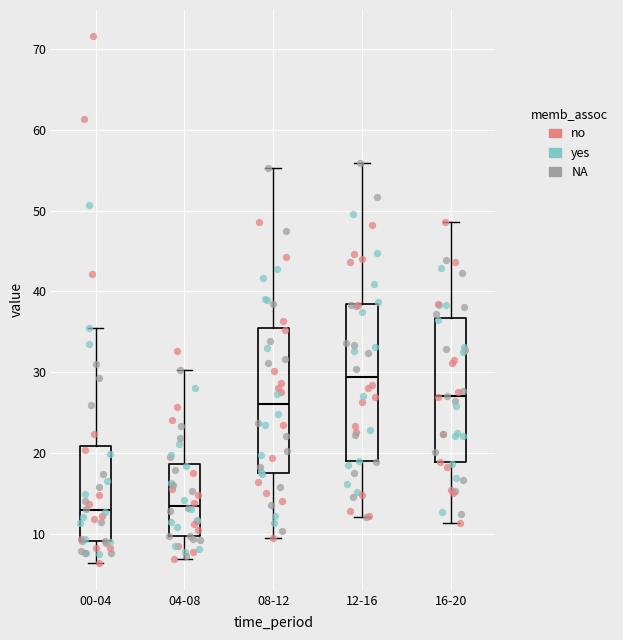

Where does the lower whisker of the box for 16-20 end on the y-axis? The values are not printed on the chart, so give them approximately, as read against the axis.

11